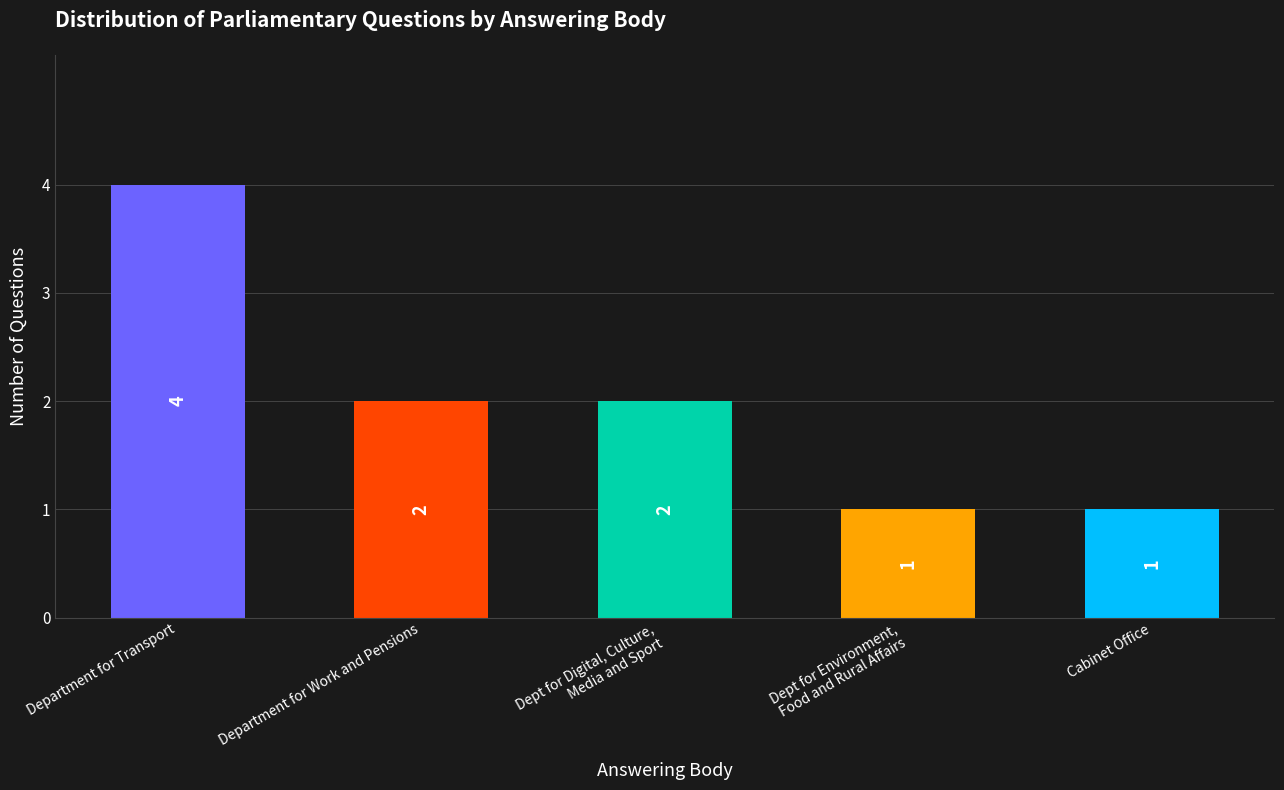

Reading left to right, list all the values displayed in this chart.

Department for Transport=4	Department for Work and Pensions=2	Dept for Digital, Culture,
Media and Sport=2	Dept for Environment,
Food and Rural Affairs=1	Cabinet Office=1